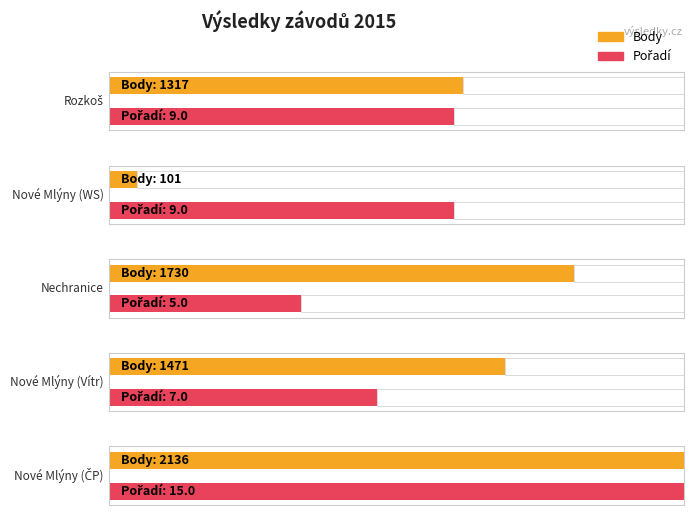

Reading left to right, transcribe all the data shown in this chart.

Body: 1317	101	1730	1471	2136
Pořadí: 9	9	5	7	15